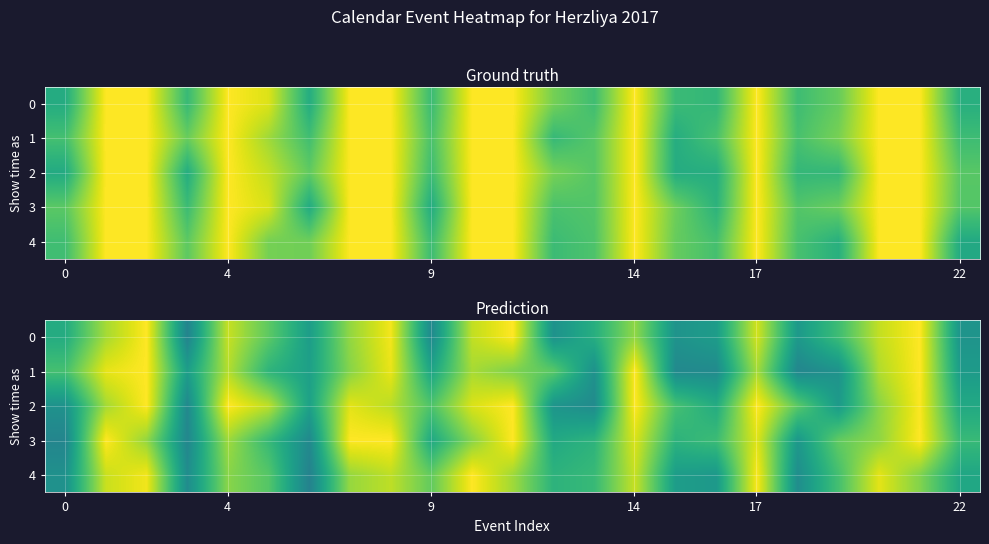

What is the average value of the 1 series?

3.7